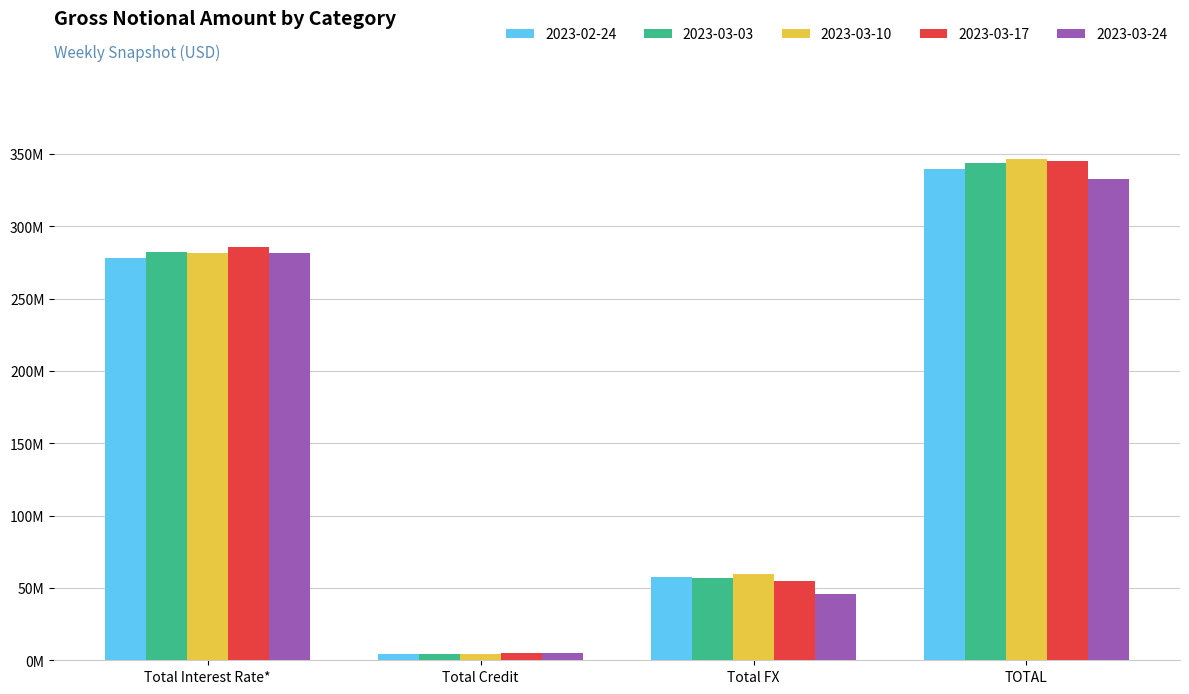

Rank the categories by 2023-03-17 value from lowest to highest.

Total Credit, Total FX, Total Interest Rate*, TOTAL